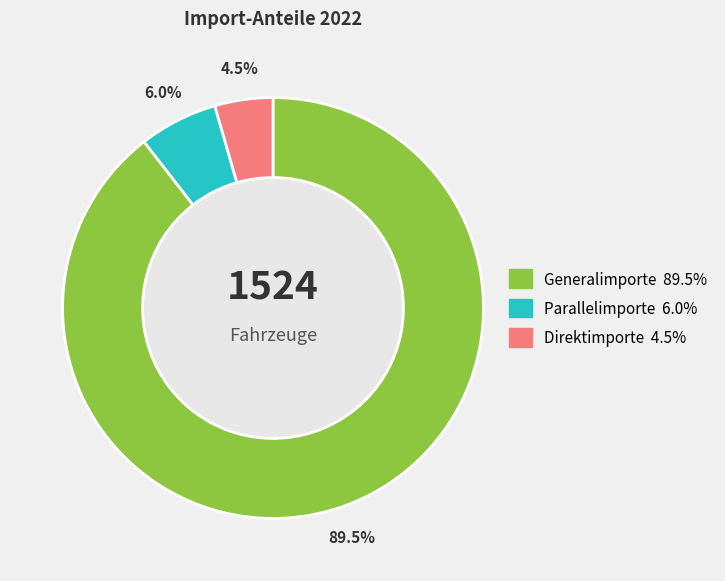

To the nearest percent, what is the average slice percentage?

33%